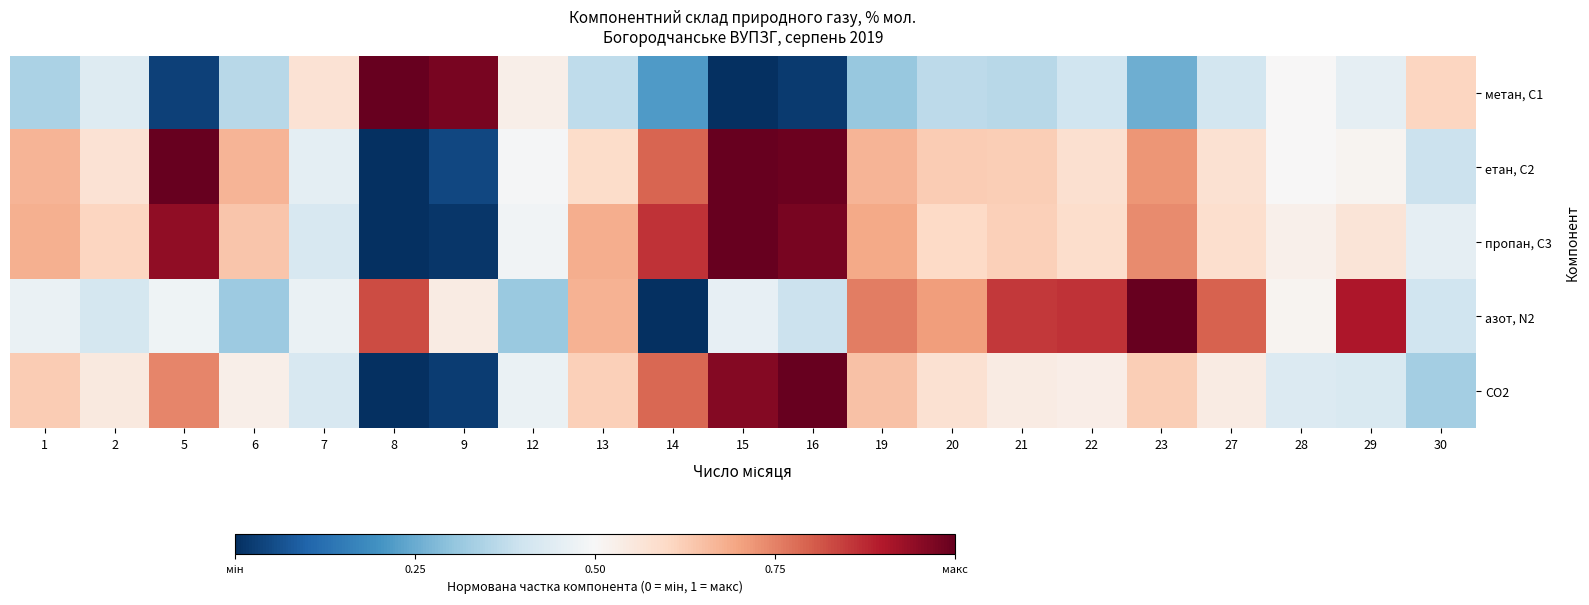

How many series are shown in this chart?

5